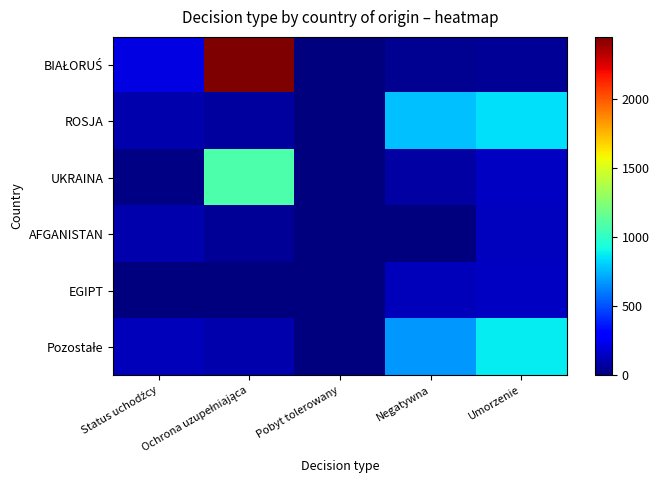

Which series has the largest range (max minus min)?

BIAŁORUŚ